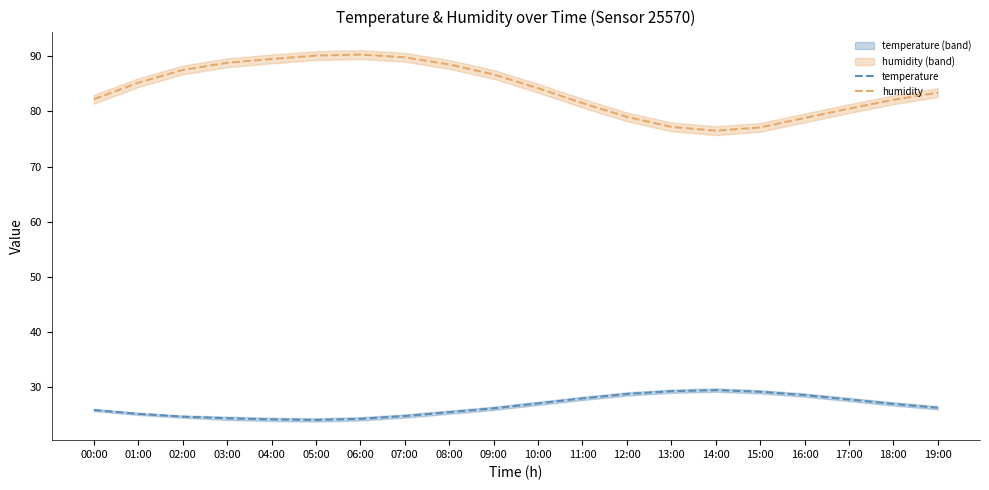

True or false: temperature and humidity cross at least once.

False